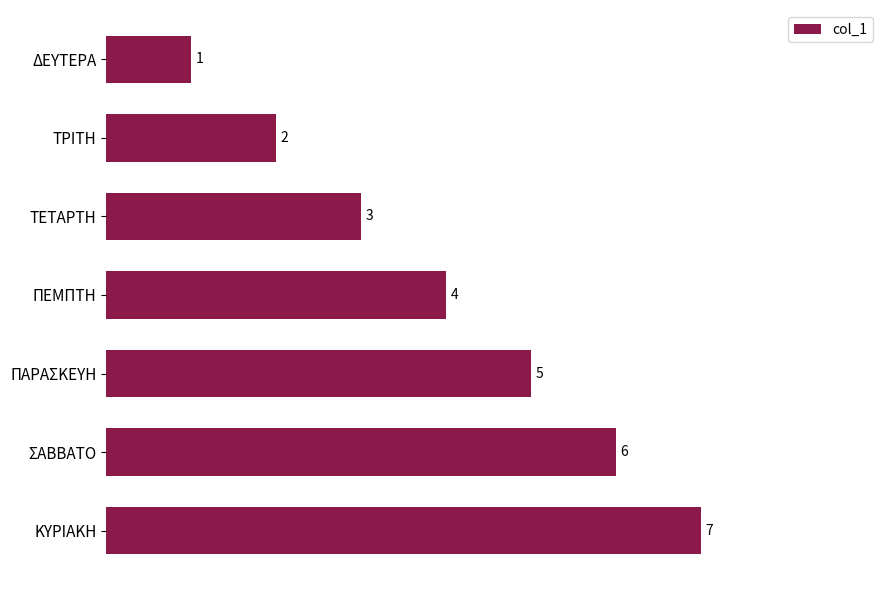

What position from the bottom is ΠΕΜΠΤΗ?

4